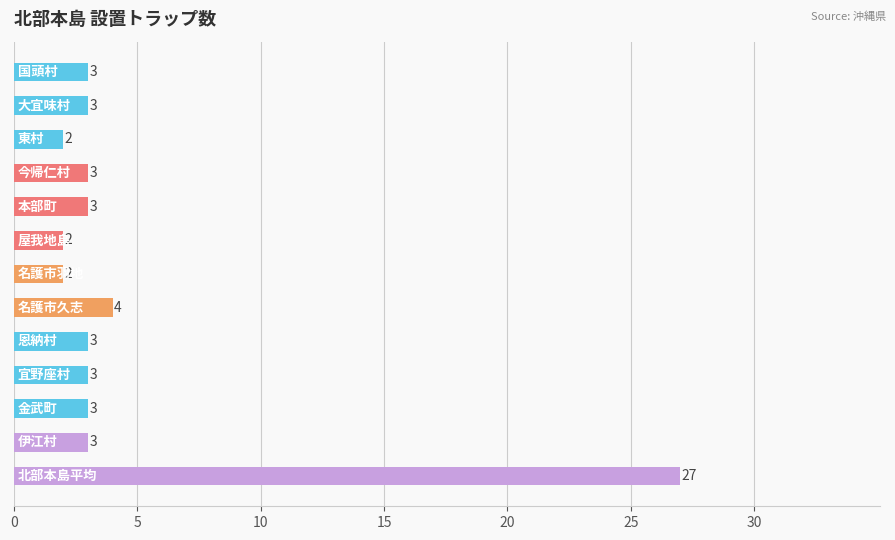

What is the value of the 11th bar from the top?

3